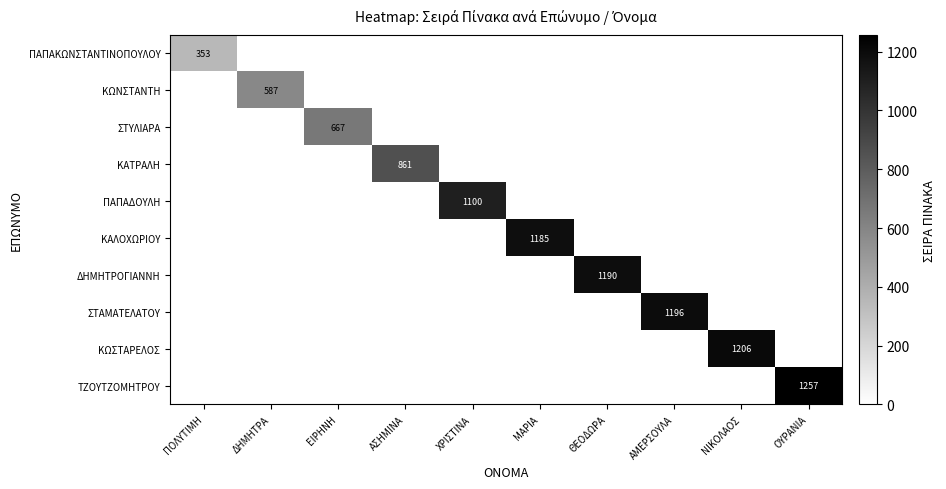

Which series changed the most between ΠΟΛΥΤΙΜΗ and ΑΣΗΜΙΝΑ?

ΚΑΤΡΑΛΗ